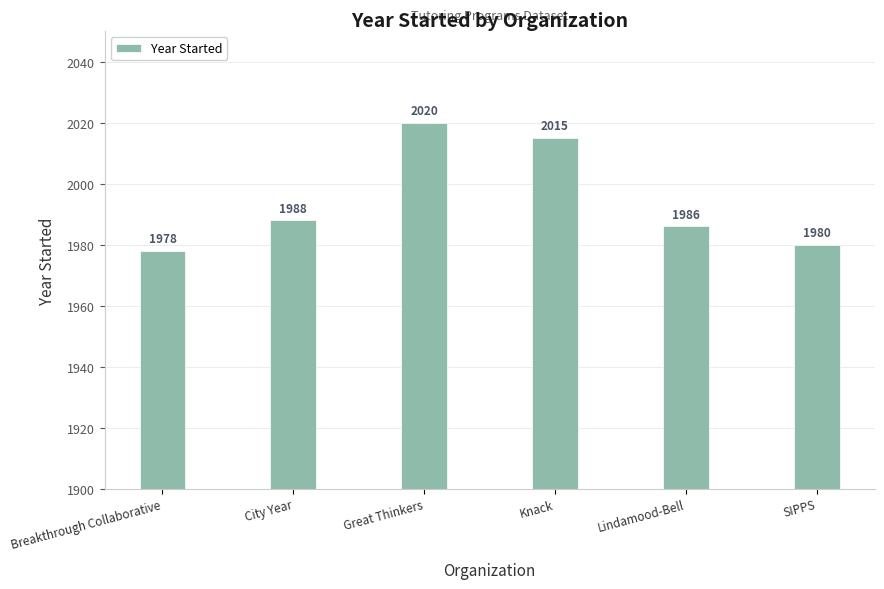

What is the sum of the values at Lindamood-Bell and Great Thinkers?

4006